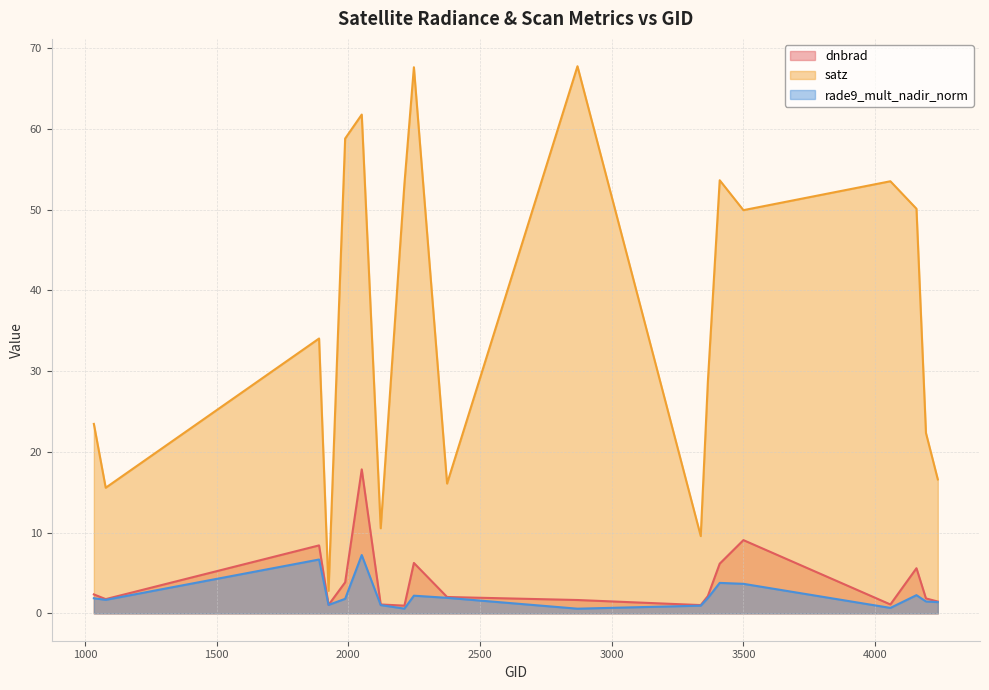

Rank the series by their maximum value, from highest to lowest.

satz, dnbrad, rade9_mult_nadir_norm